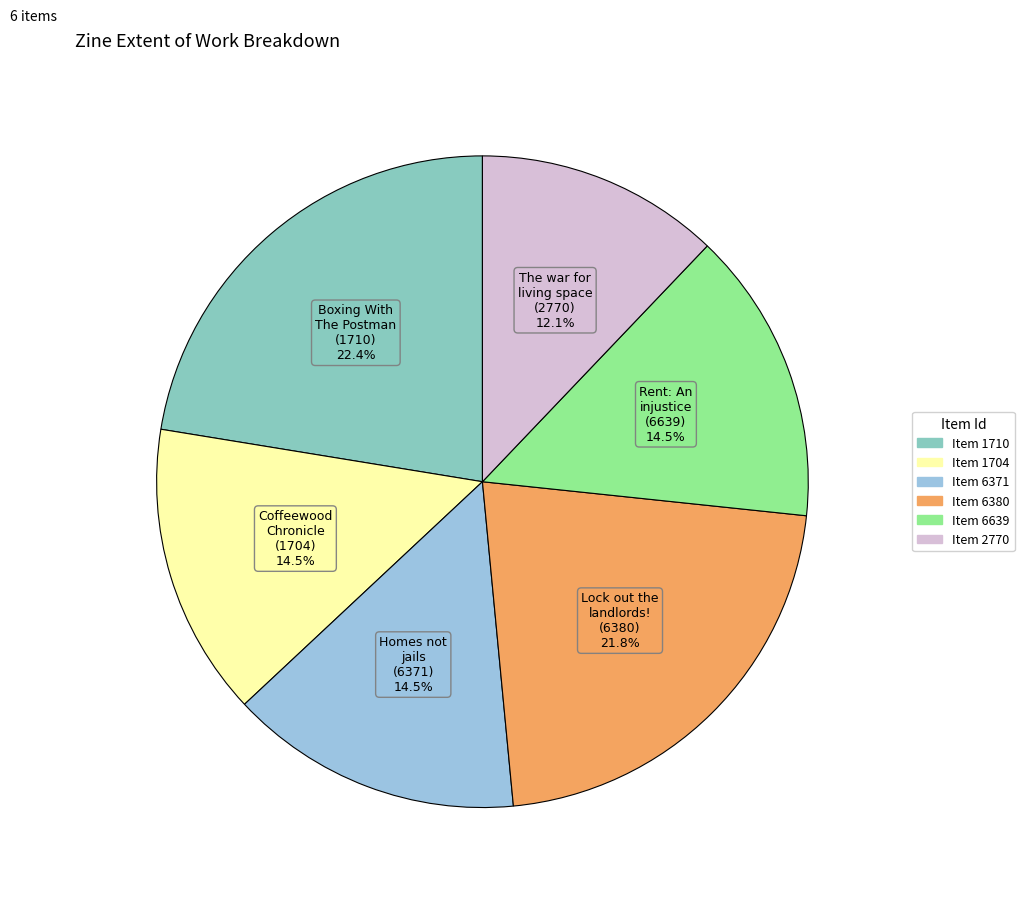

What is the total percentage of Item 1710 and Item 6639?

37.0%